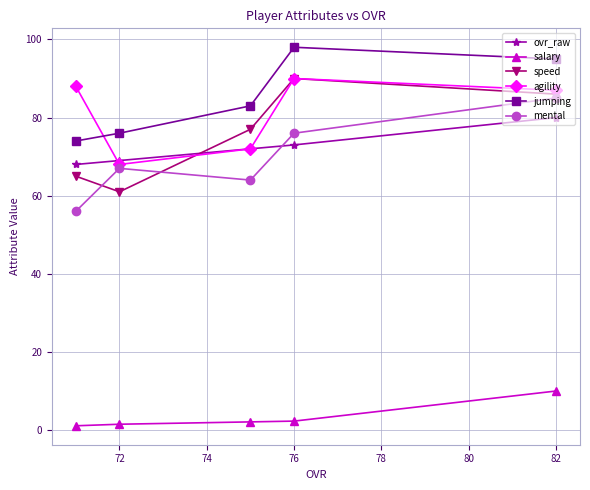

At which category is the sum across all series the highest?

82